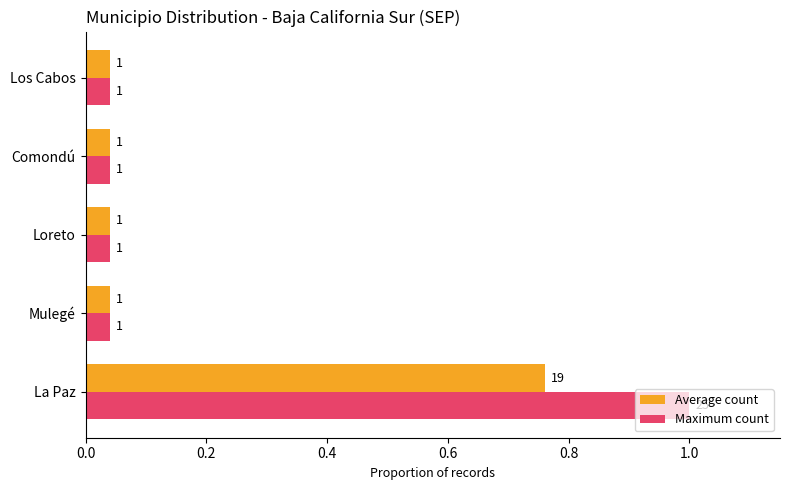

At which label does Maximum count reach its peak?

La Paz